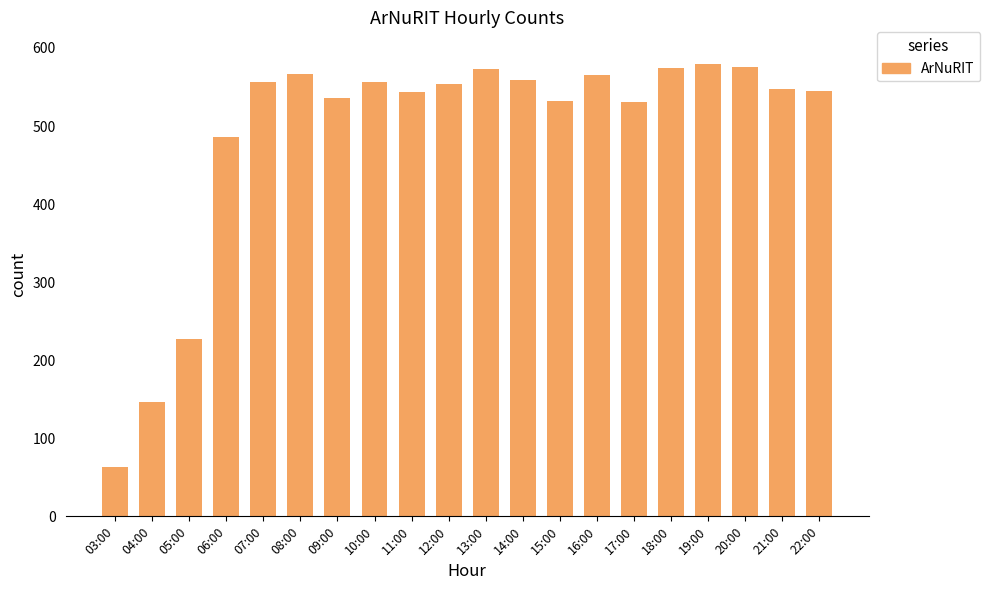

What is the average value?

491